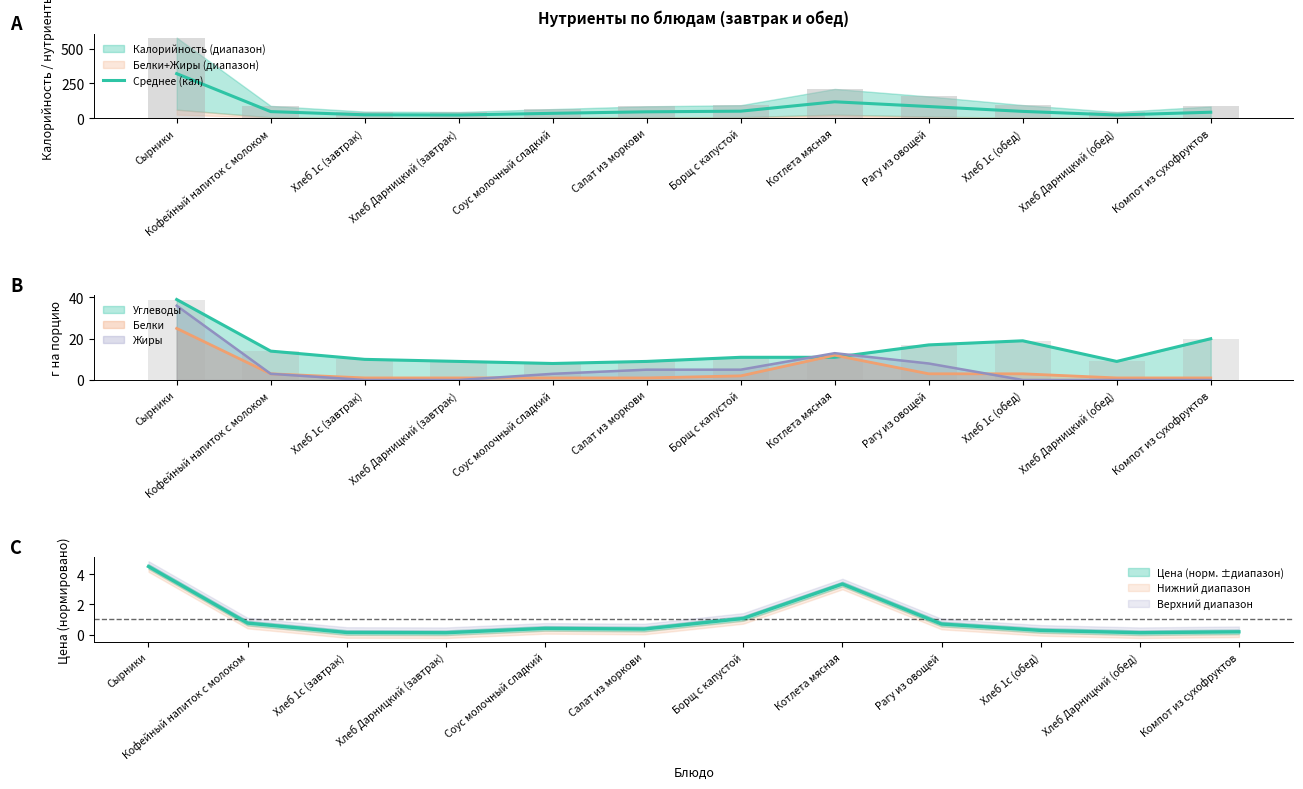

How many values exceed 47?

5